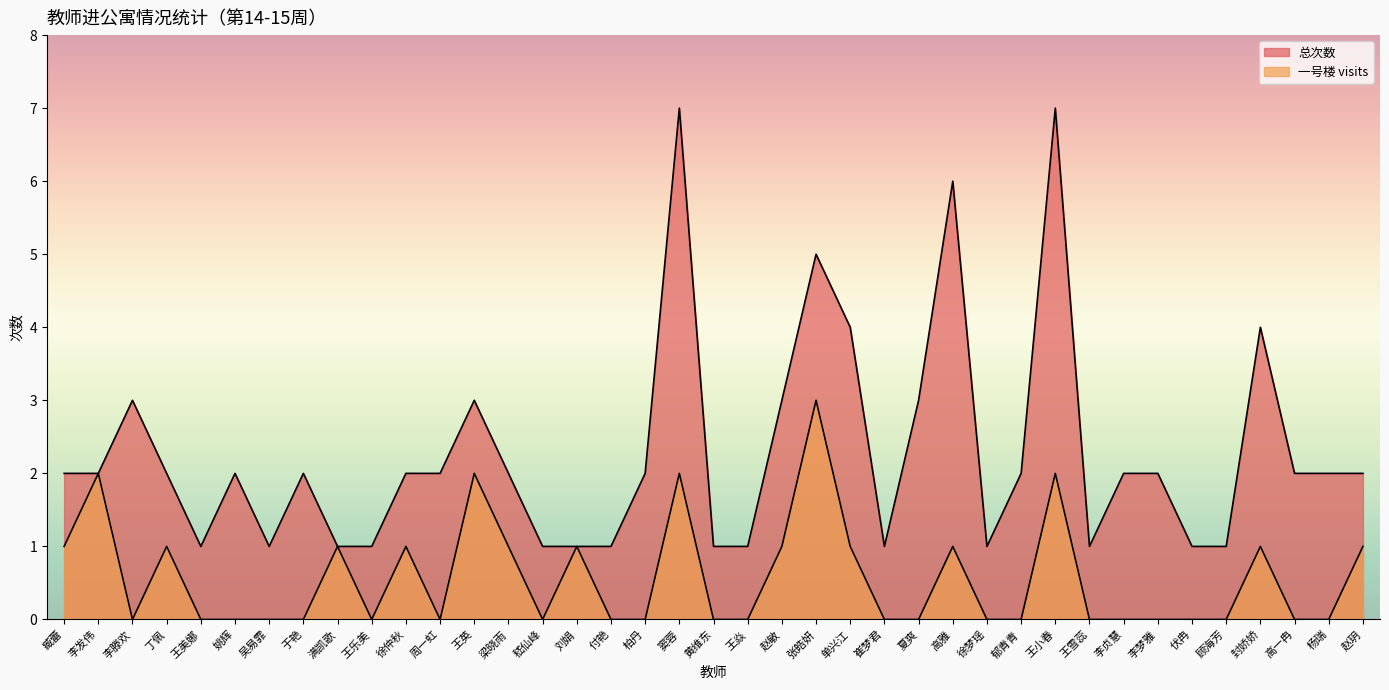

Does the chart display data point markers on the line(s)?

No